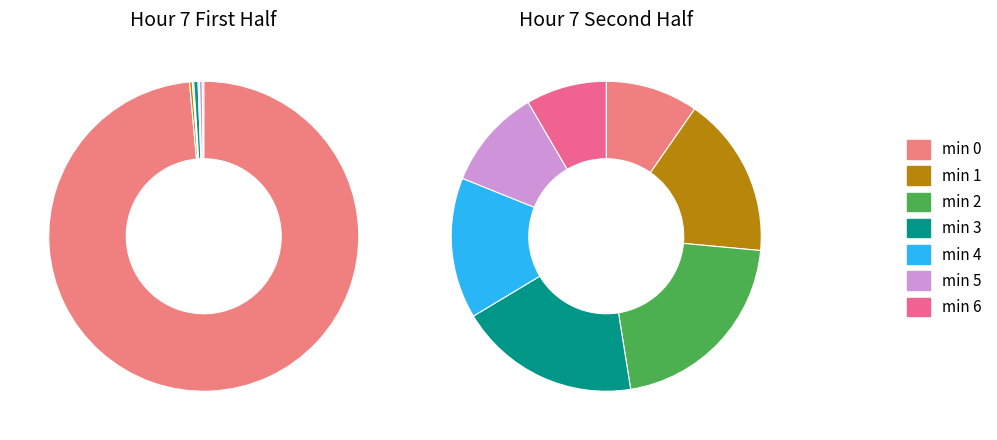

True or false: 6 accounts for 17% of the total.

False